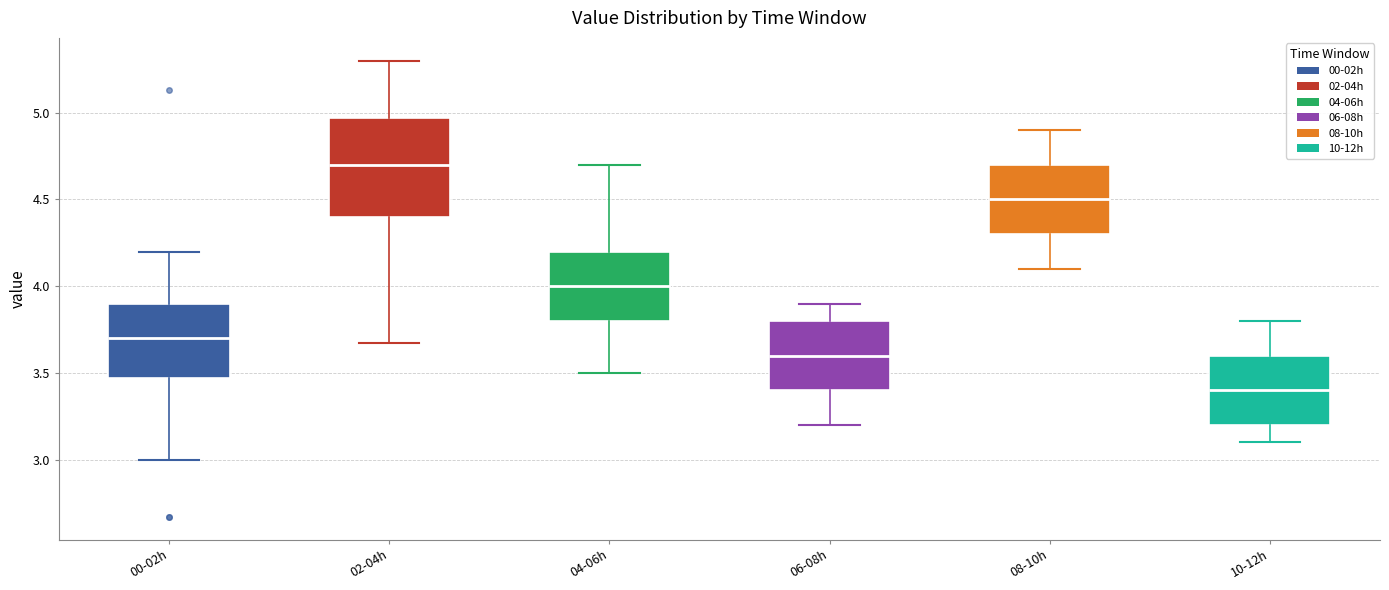

Which box has the lowest median line?

10-12h